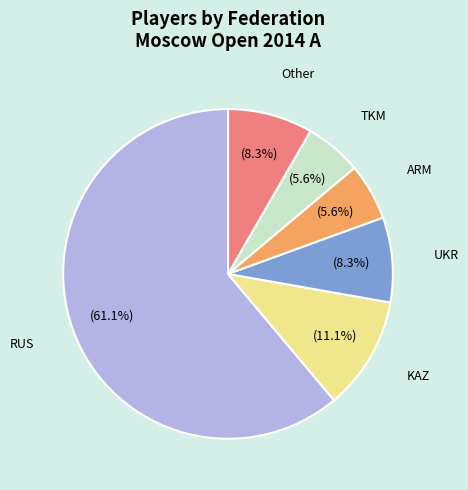

Is there any slice that represents more than half of the pie?

Yes